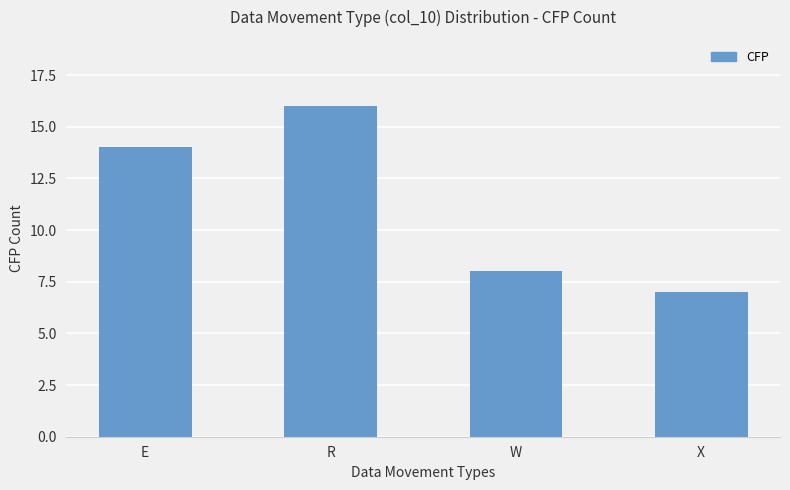

Count the number of categories in the chart.

4